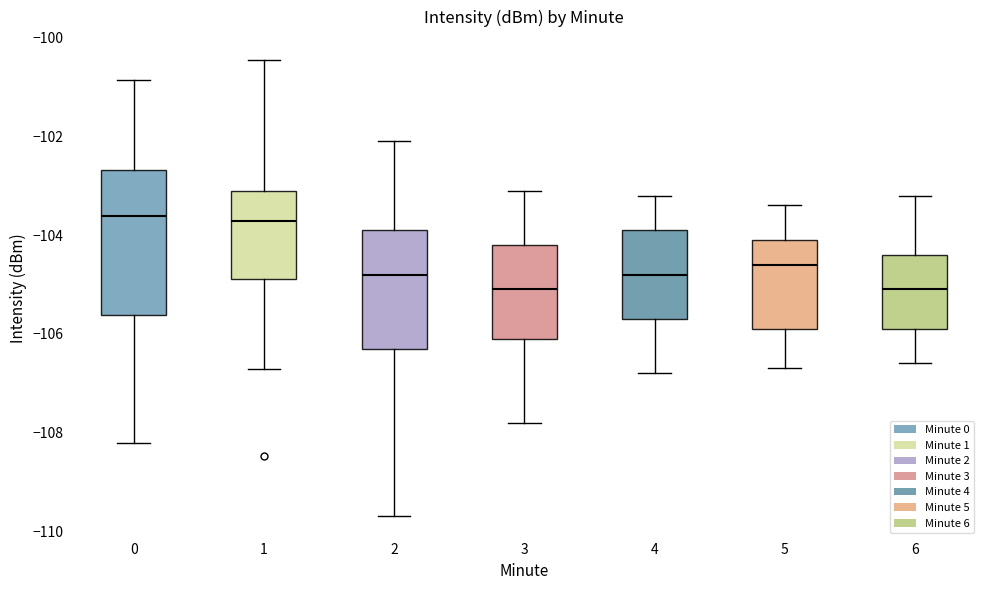

Where is the lower edge of the box at x = 1 on the y-axis? The values are not printed on the chart, so give them approximately, as read against the axis.

-104.8